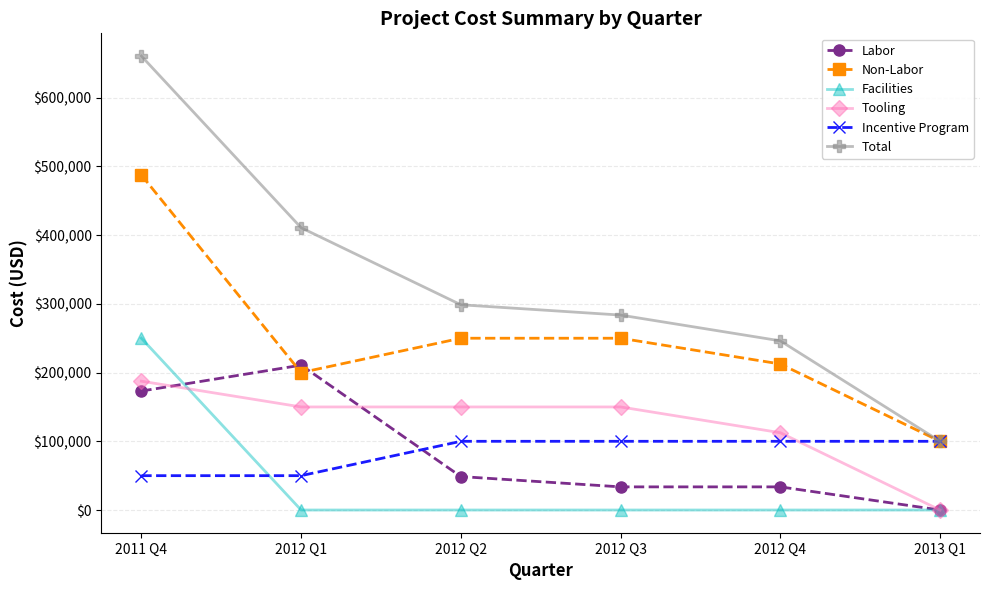

At how many categories does at least one series exceed 621253?

1